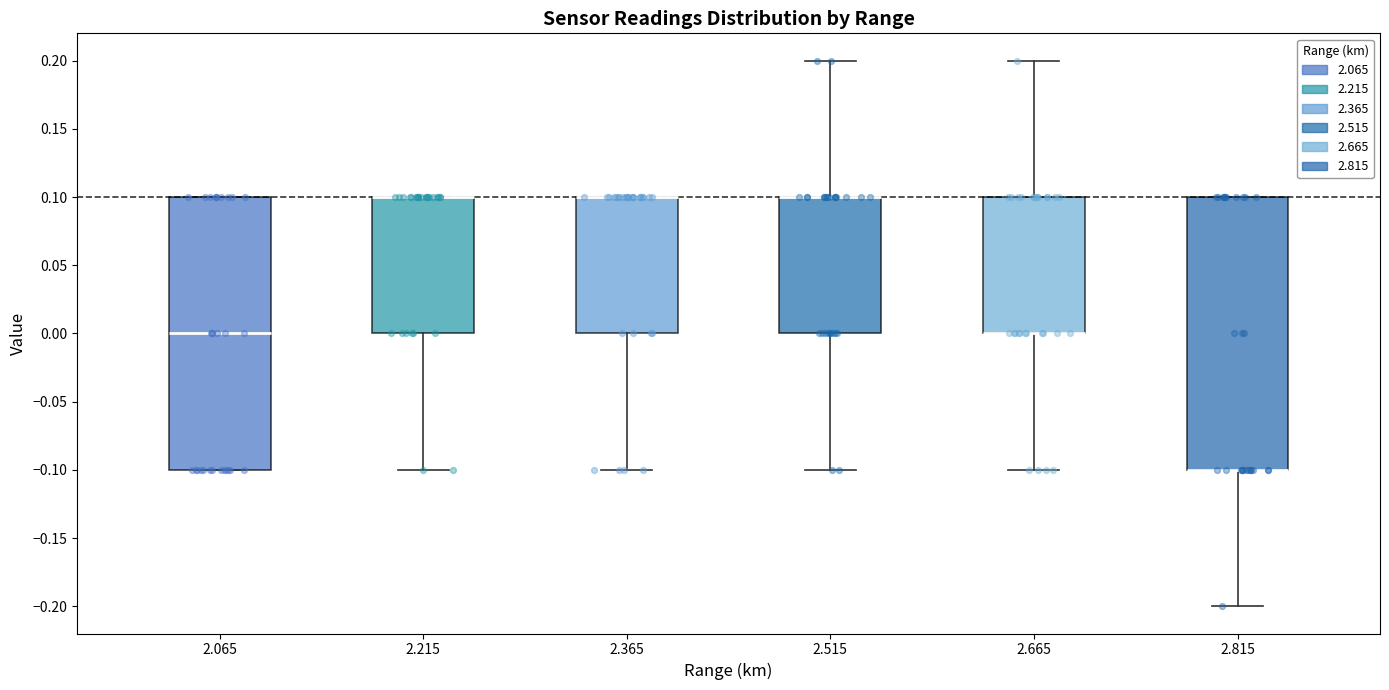

Reading left to right, transcribe this box plot: for each box, give where its median line is, the range the box spans, and where its two whiskers end, as read against the y-axis. The values are not printed on the chart, so give them approximately, as read against the axis.

2.065: median 0.0, box -0.1 to 0.1, whiskers -0.1 to 0.1
2.215: median 0.1 (drawn on the box's upper edge), box 0.0 to 0.1, whiskers -0.1 to 0.1
2.365: median 0.1 (drawn on the box's upper edge), box 0.0 to 0.1, whiskers -0.1 to 0.1
2.515: median 0.1 (drawn on the box's upper edge), box 0.0 to 0.1, whiskers -0.1 to 0.2
2.665: median 0.0 (drawn on the box's lower edge), box 0.0 to 0.1, whiskers -0.1 to 0.2
2.815: median -0.1 (drawn on the box's lower edge), box -0.1 to 0.1, whiskers -0.2 to 0.1